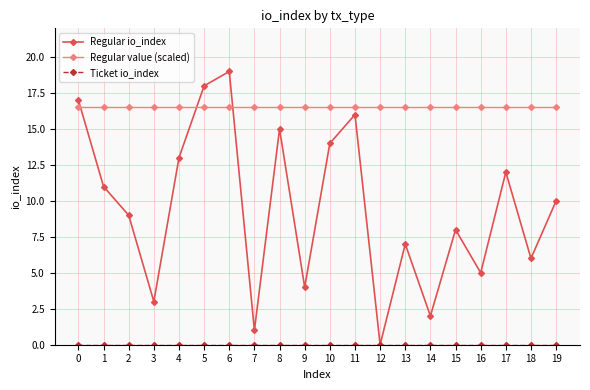

What is the value of the Regular io_index point at the 14th from the left?

7.0